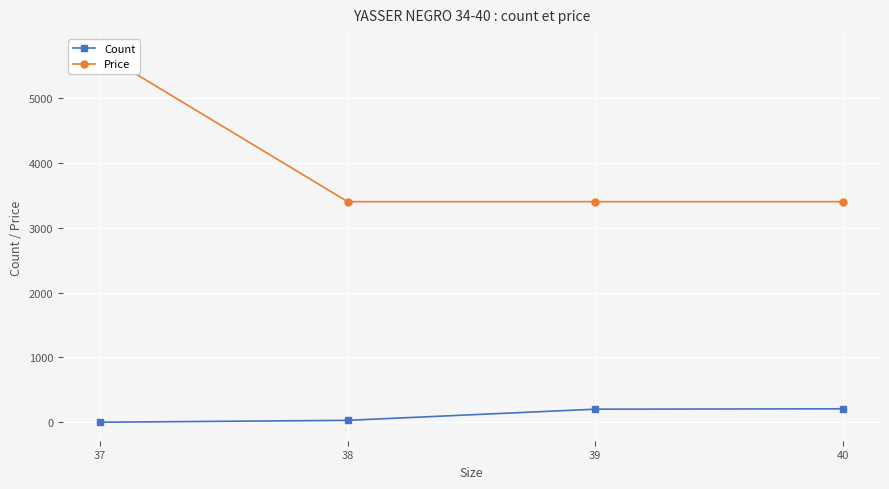

At 37, list the series in order from smallest to largest.

Count, Price